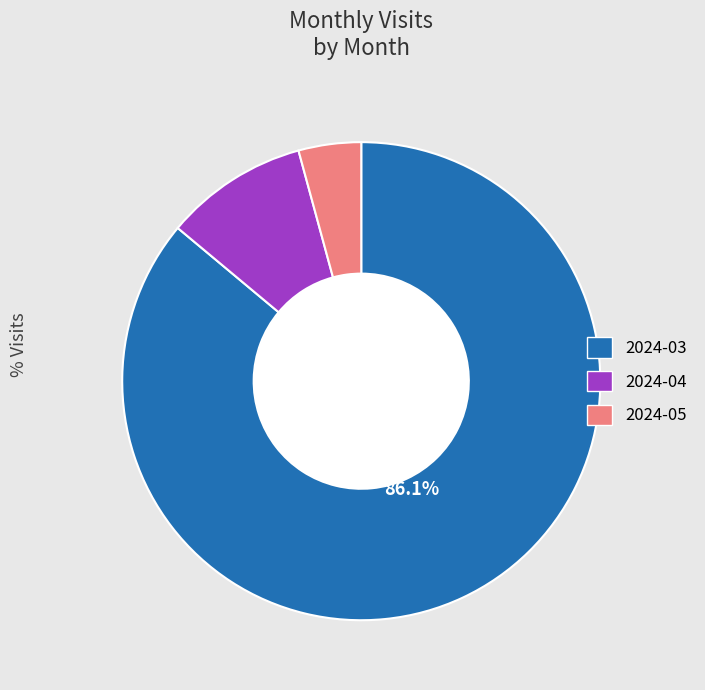

To the nearest percent, what is the combined percentage of 2024-03 and 2024-04?

96%